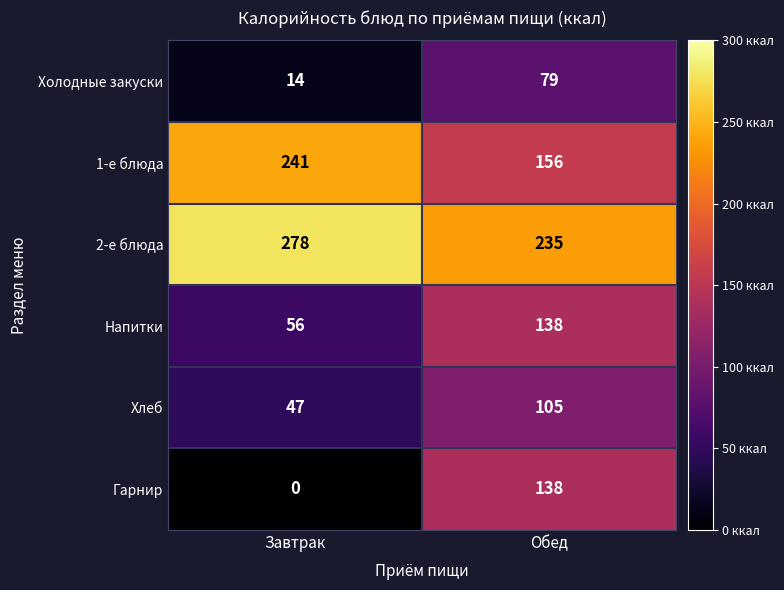

What value does the 1-е блюда series have at Завтрак, to the nearest 5?

240